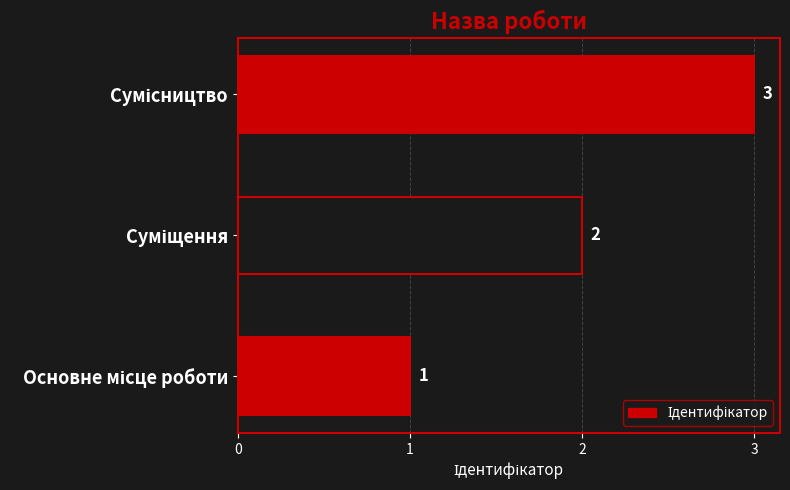

Count the values in the range 1 to 3.

3